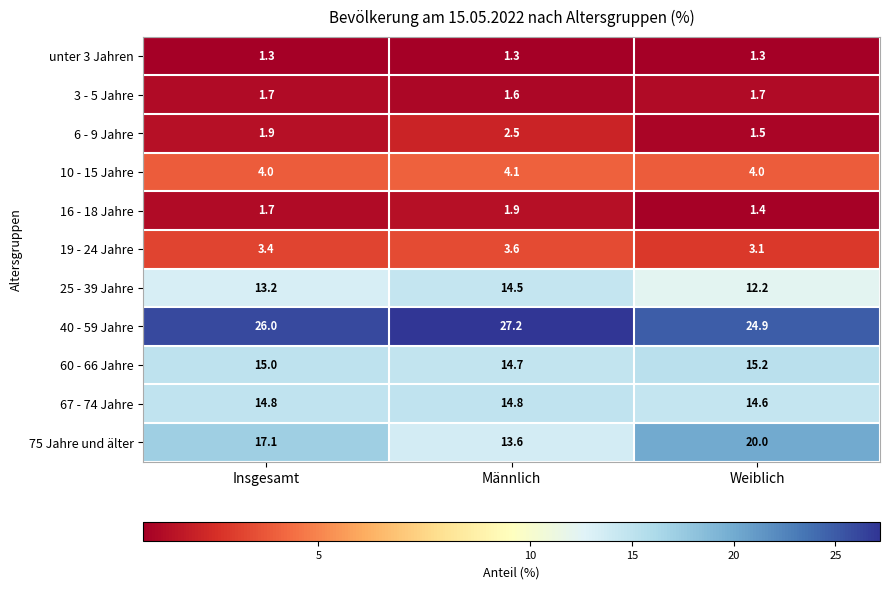

What is the spread (max minus min) of values at Männlich?

25.9